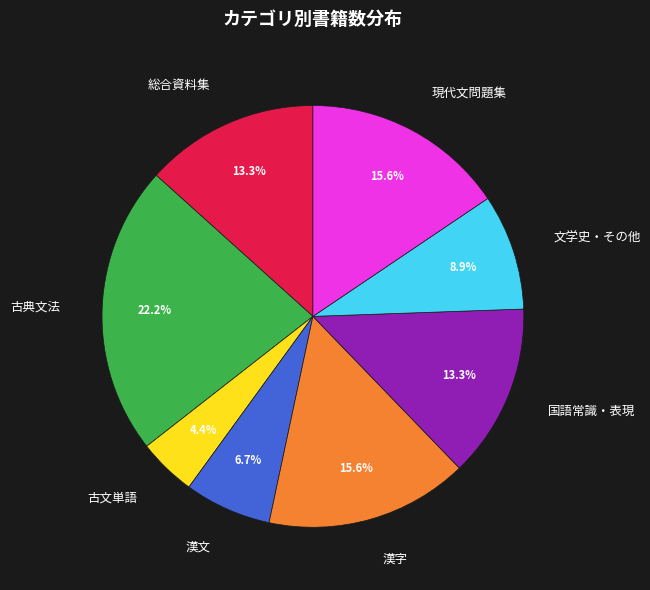

Is there any slice that represents more than half of the pie?

No